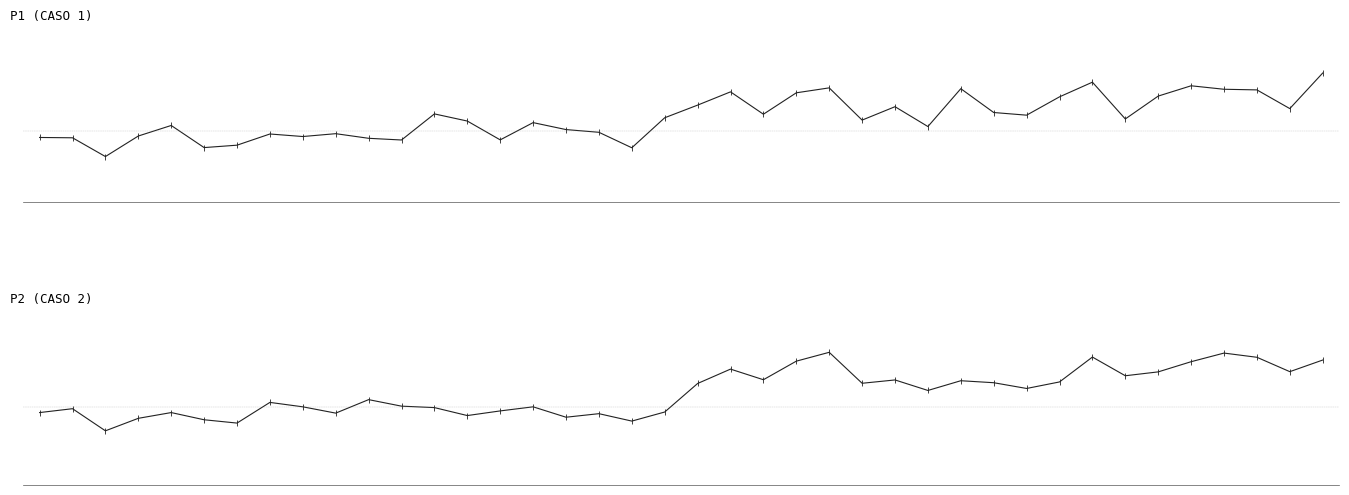

What is the total value across all series at 38?

25.0